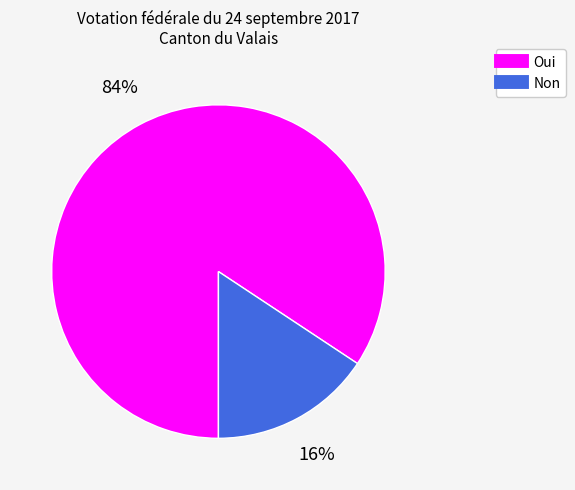

Which category has the biggest portion of the pie?

Oui